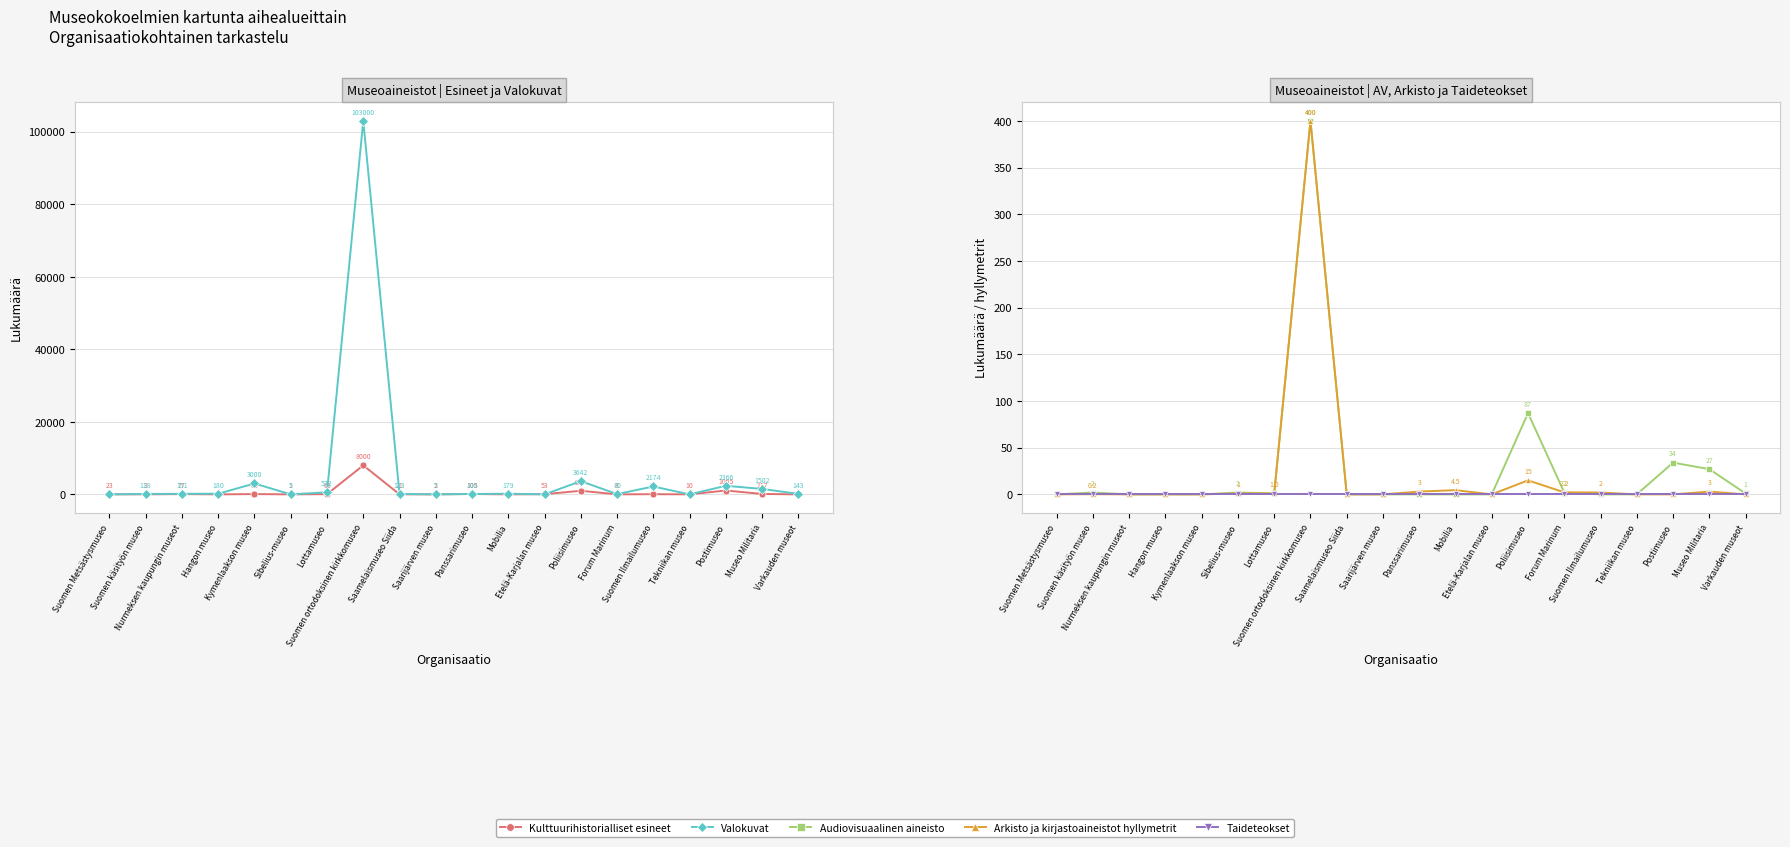

What is the difference between the Arkisto ja kirjastoaineistot hyllymetrit values at Kymenlaakson museo and Museo Militaria?

3.0